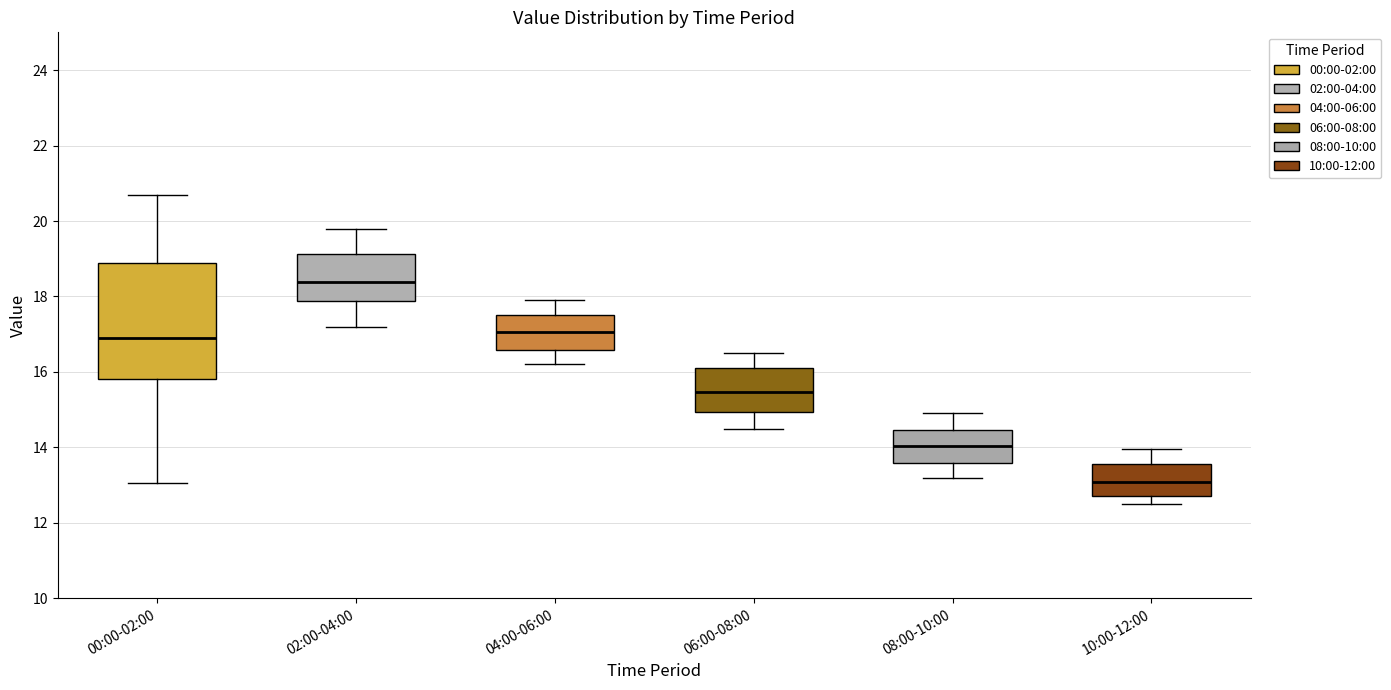

Comparing the boxes themselves (not the whiskers), which one is the tallest?

00:00-02:00